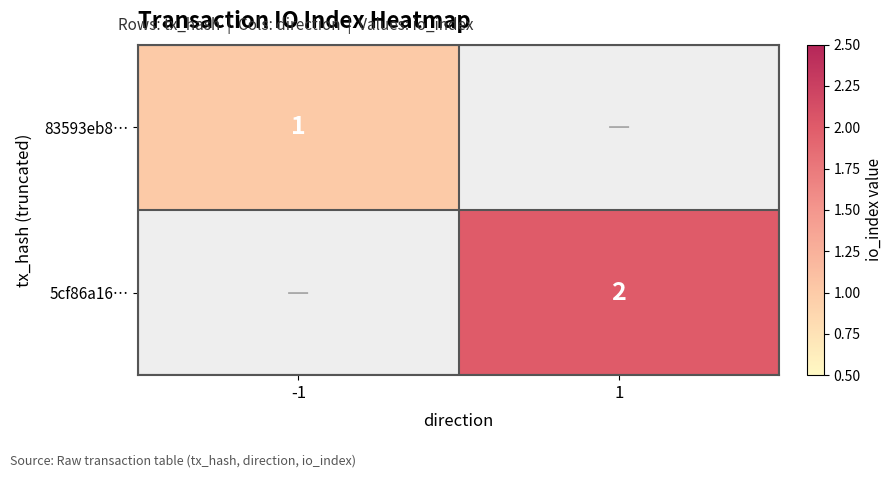

How many categories are shown in the chart?

2